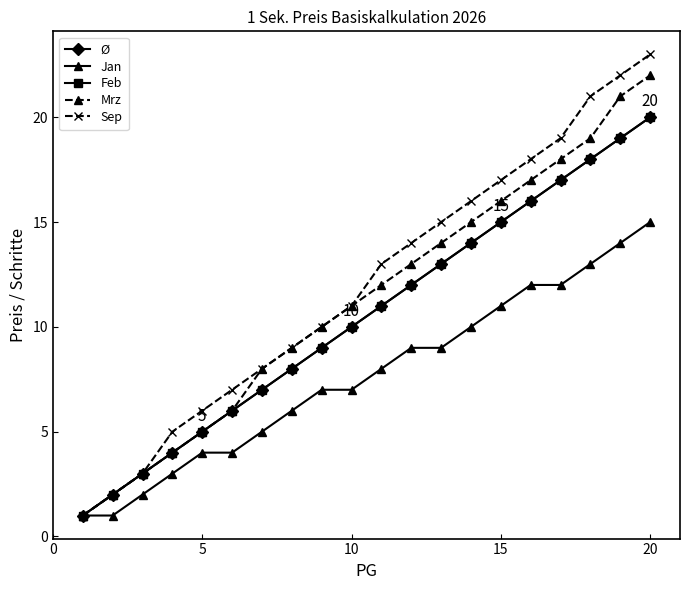

How many series are shown in this chart?

5